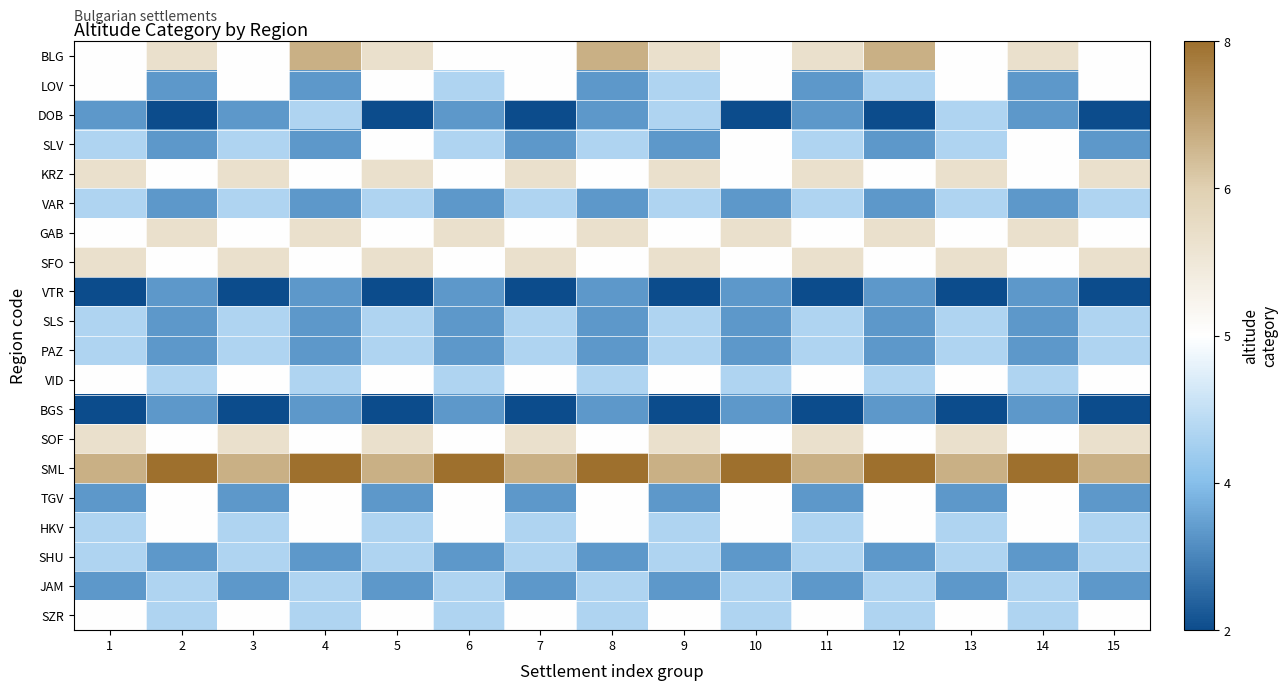

At which category does the chart reach its minimum across all series?

2